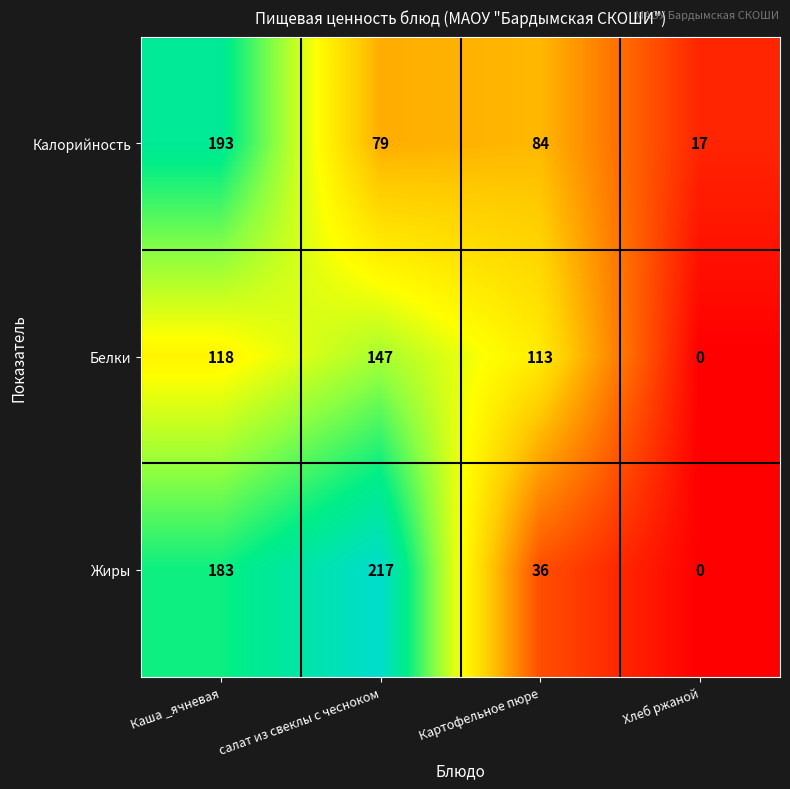

Which series has the largest total across all categories?

Жиры